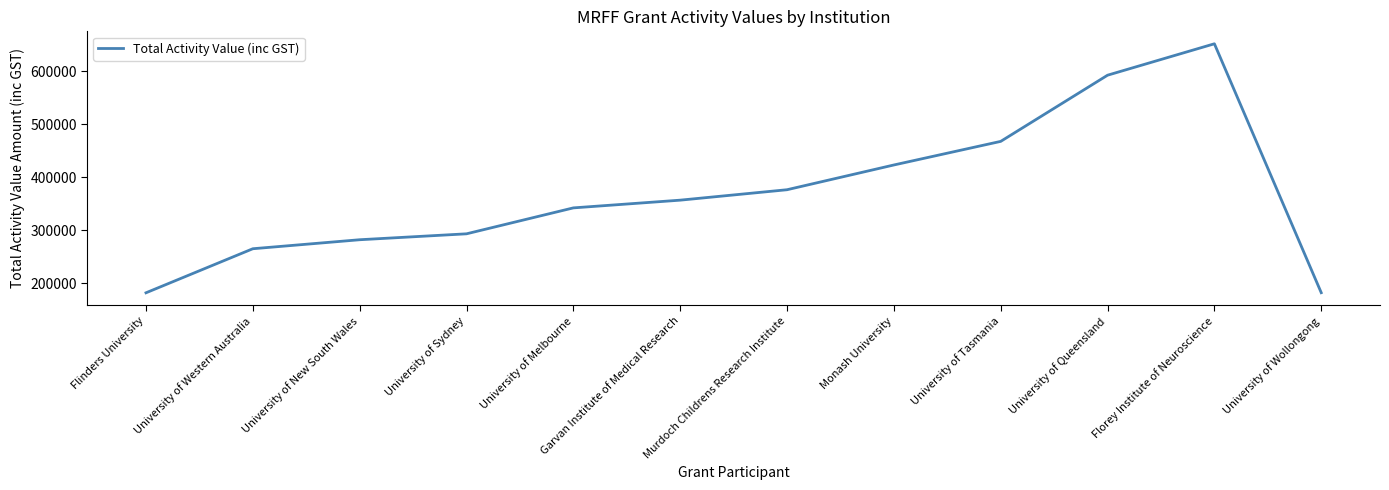

Which has a higher value, University of New South Wales or University of Queensland?

University of Queensland